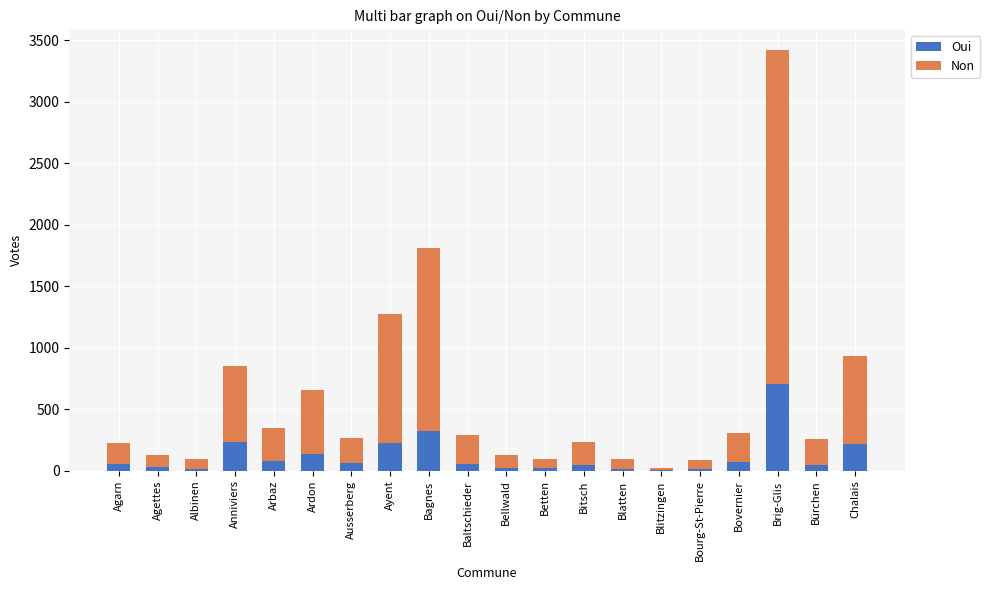

Is it true that Oui equals 3 at Blitzingen?

True